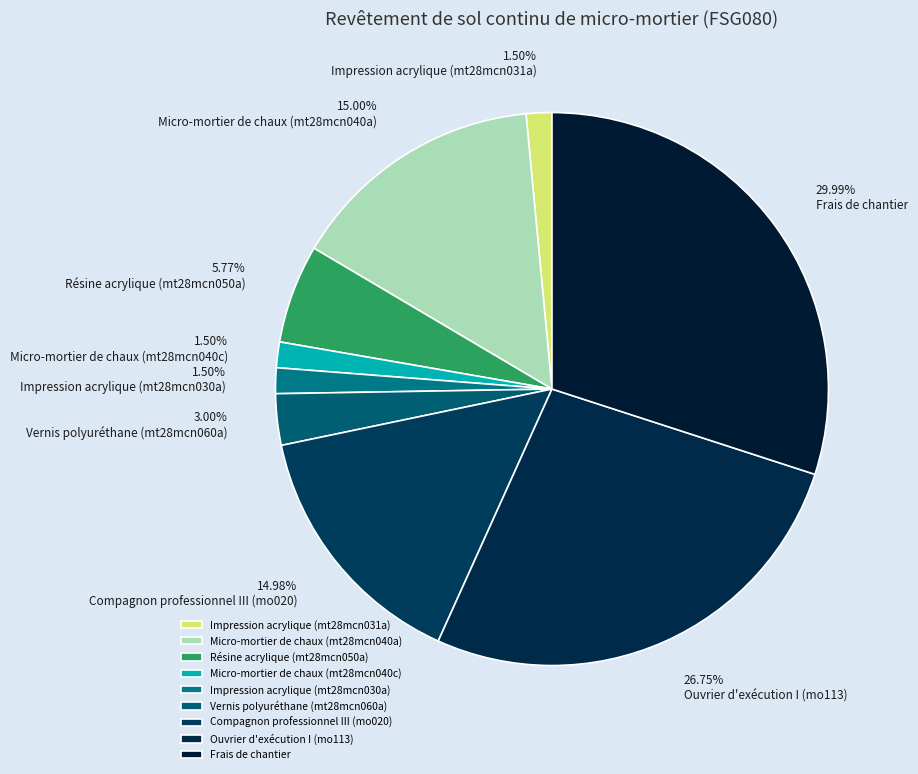

Does Ouvrier d'exécution I (mo113) represent more than half of the total?

No